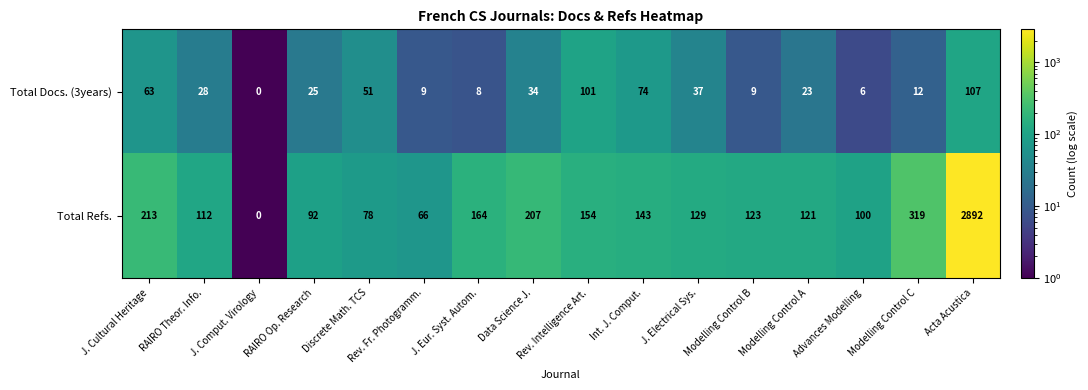

Is it true that Total Refs. equals 78 at Discrete Math. TCS?

True